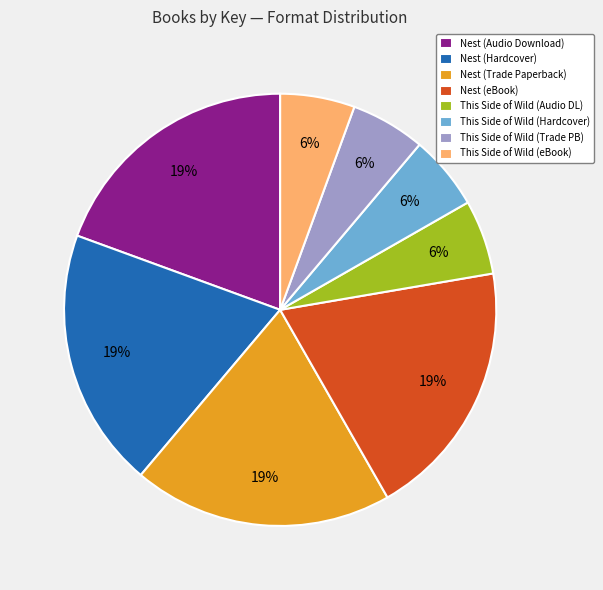

True or false: Nest (Hardcover) accounts for 27% of the total.

False